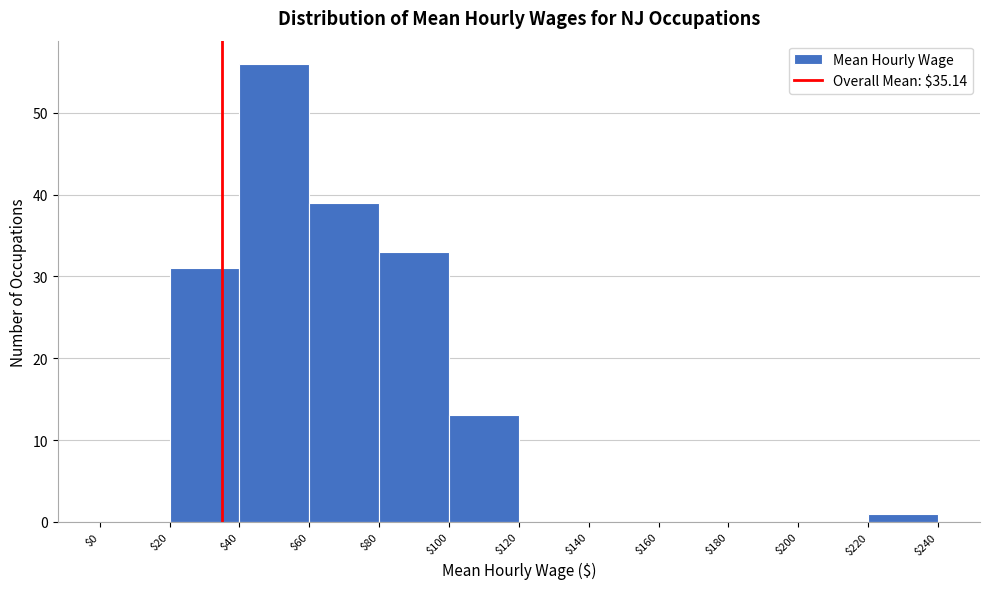

Reading left to right, list every bar in this chart as the range it spans on the x-axis followed by its height. The values are not printed on the chart, so give them approximately, as read against the axis.

$0 to $20: 0
$20 to $40: 31
$40 to $60: 56
$60 to $80: 39
$80 to $100: 33
$100 to $120: 13
$120 to $140: 0
$140 to $160: 0
$160 to $180: 0
$180 to $200: 0
$200 to $220: 0
$220 to $240: 1